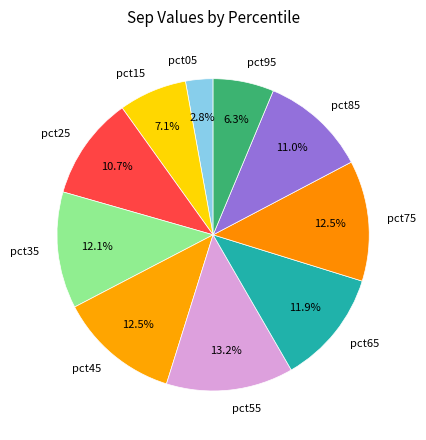

Does pct45 account for over 50% of the chart?

No